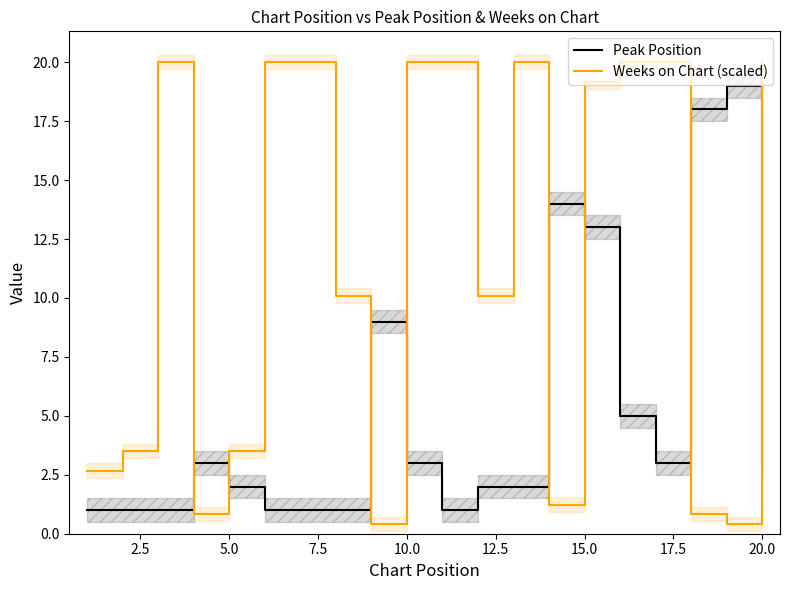

Which series ends up on top after the final intersection of Weeks on Chart (scaled) and Peak Position?

Weeks on Chart (scaled)